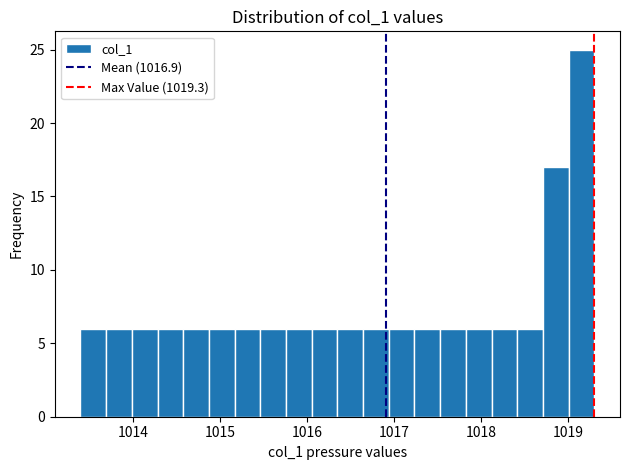

Read against the x-axis, roughly where is the centre of the tallest bar?

1019.2